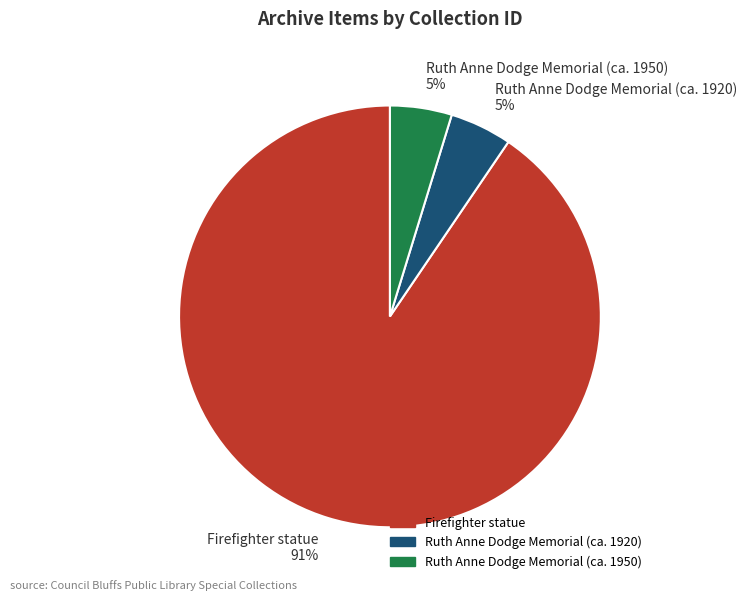

To the nearest percent, what is the average slice percentage?

33%